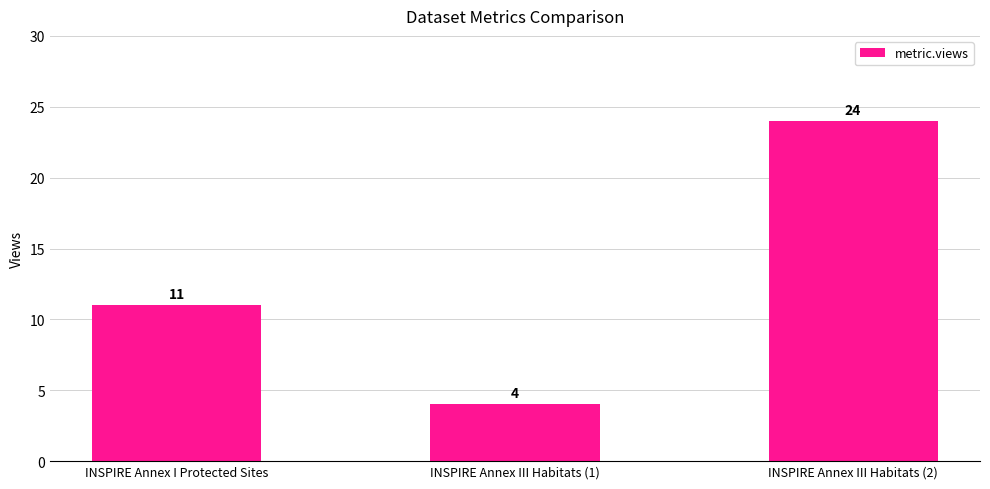

Count the values in the range 4 to 24.

3